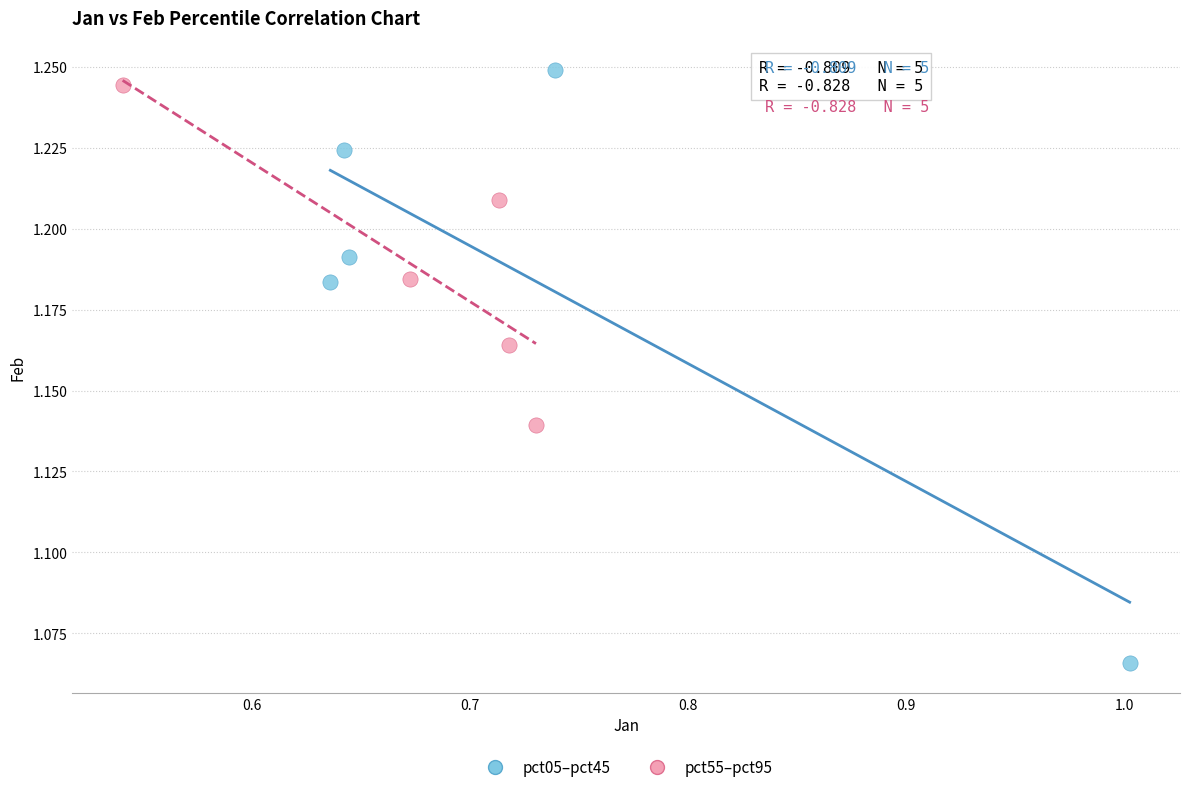

Which series has the largest Y range (max minus min)?

pct05–pct45